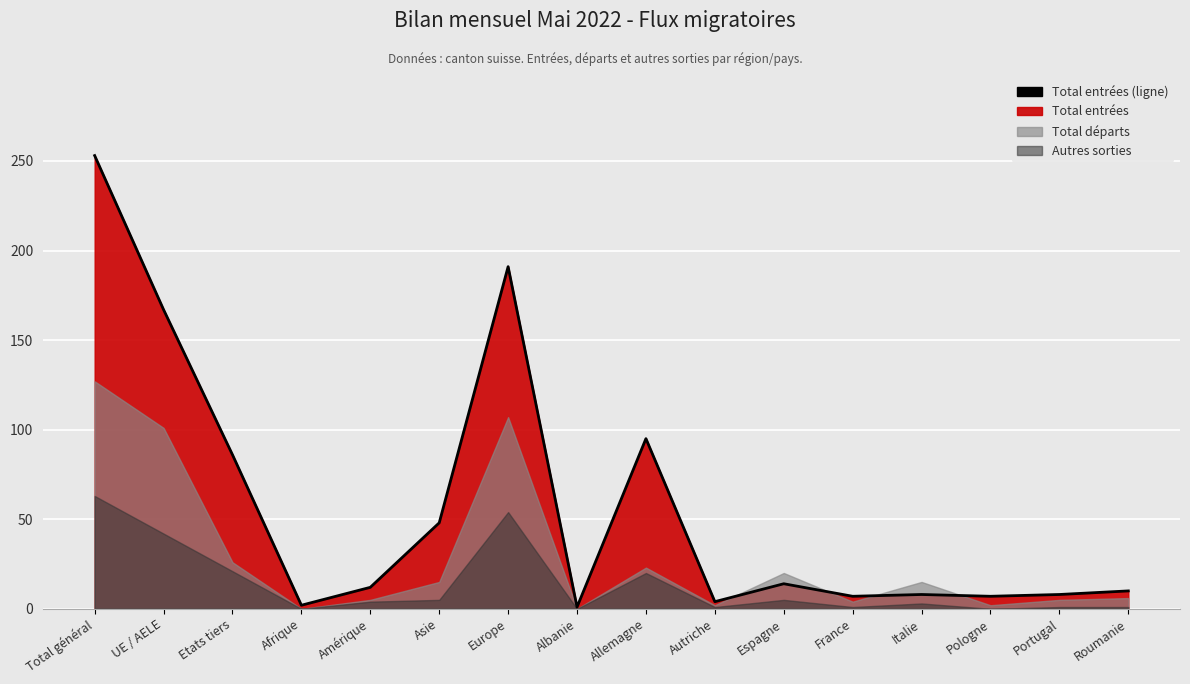

Which category has the highest value across all series?

Total général